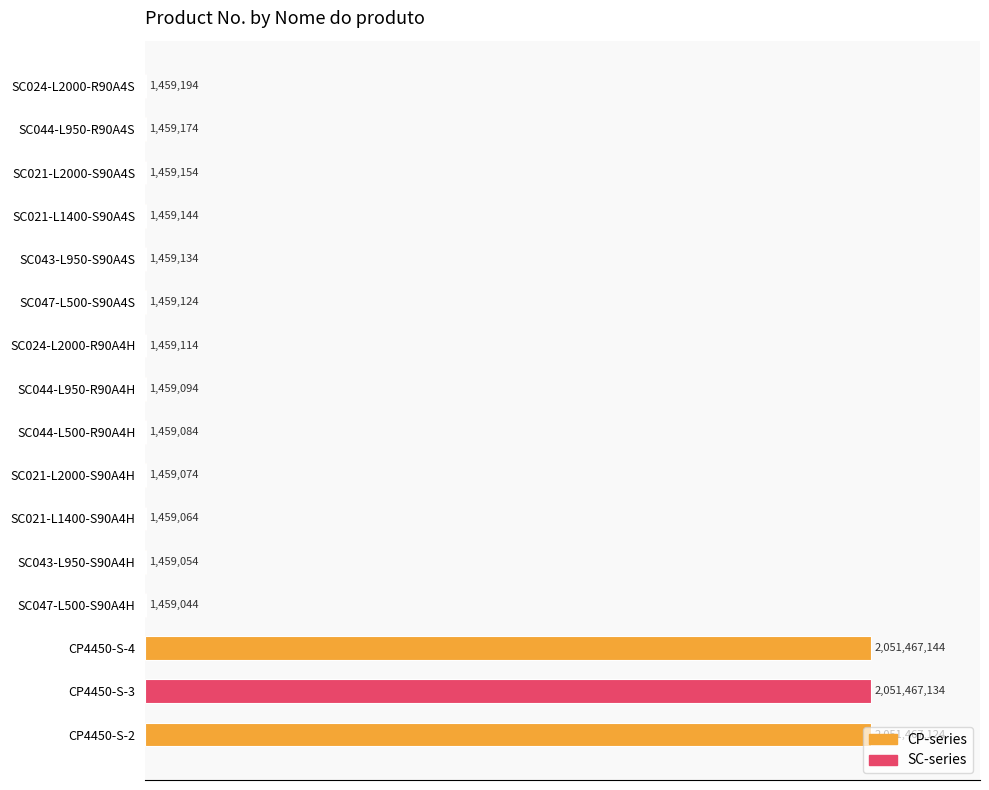

Are the bars horizontal?

Yes